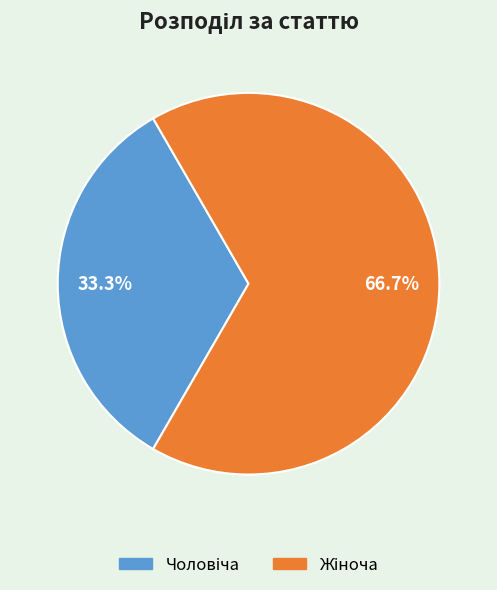

Does any single category account for the majority?

Yes